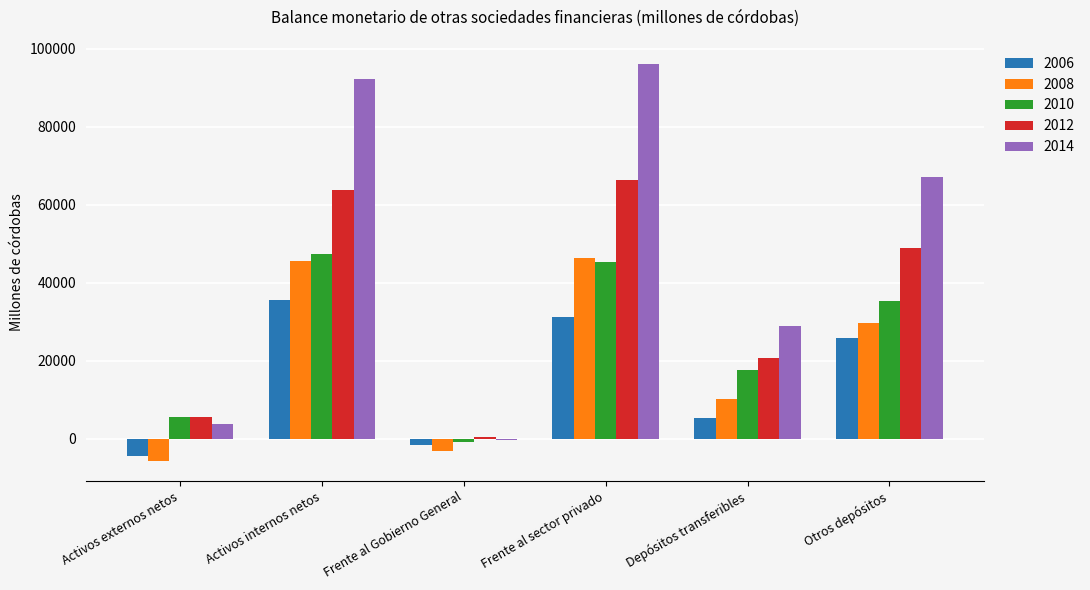

The 2014 series shows 67103.2 at Otros depósitos. True or false?

True